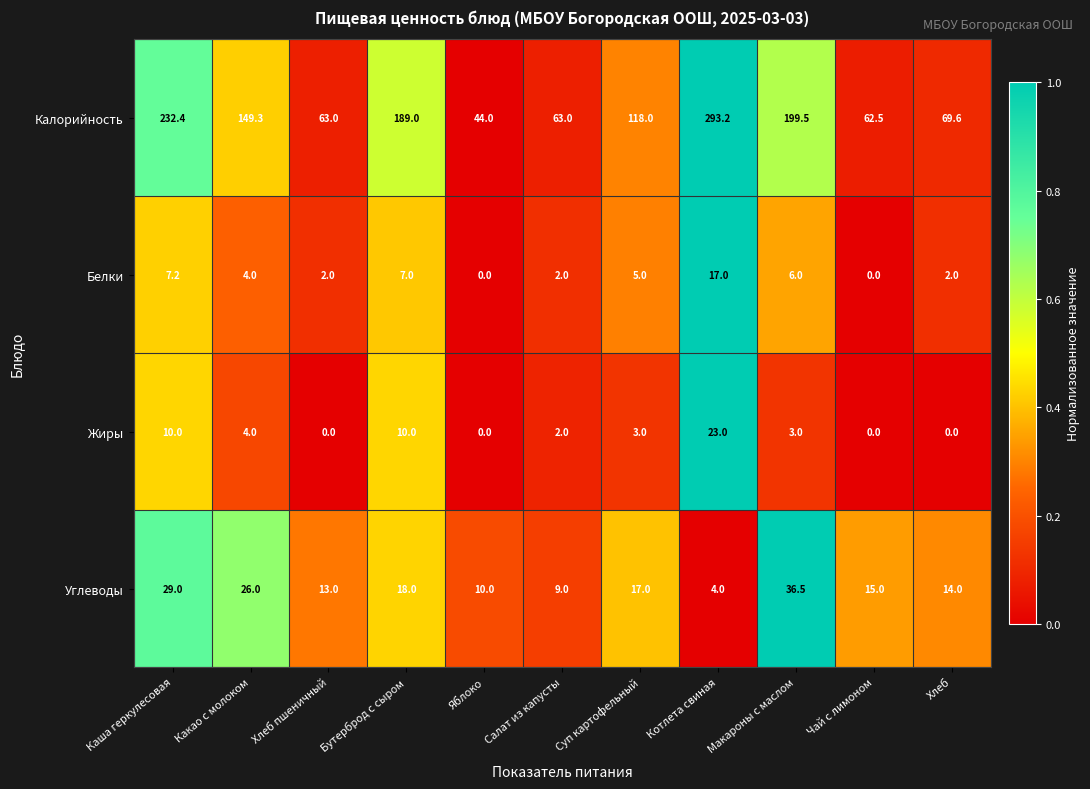

What is the difference between the Жиры values at Суп картофельный and Салат из капусты?

1.0